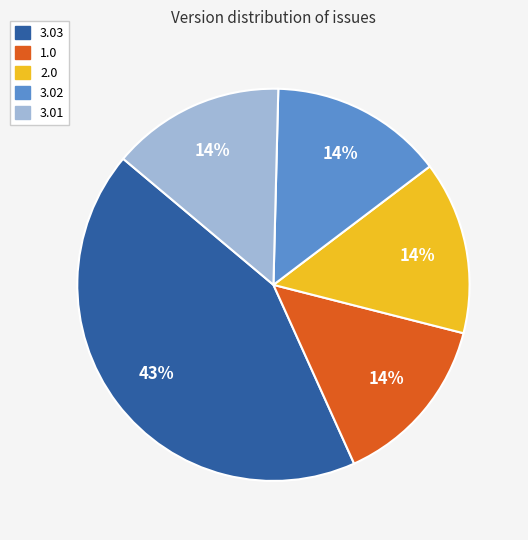

Does 3.02 represent more than half of the total?

No